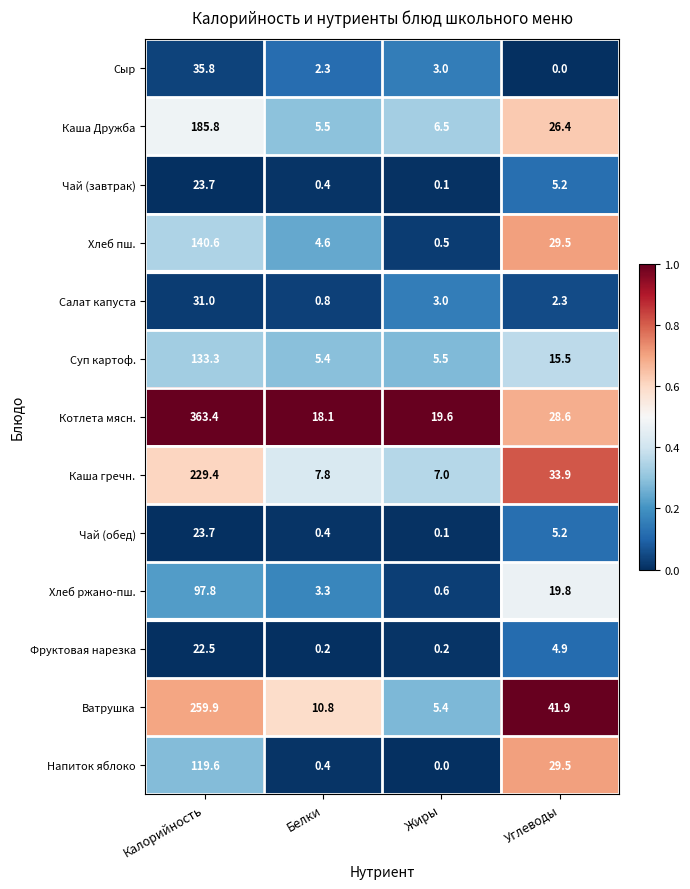

Count the number of data series in this chart.

13